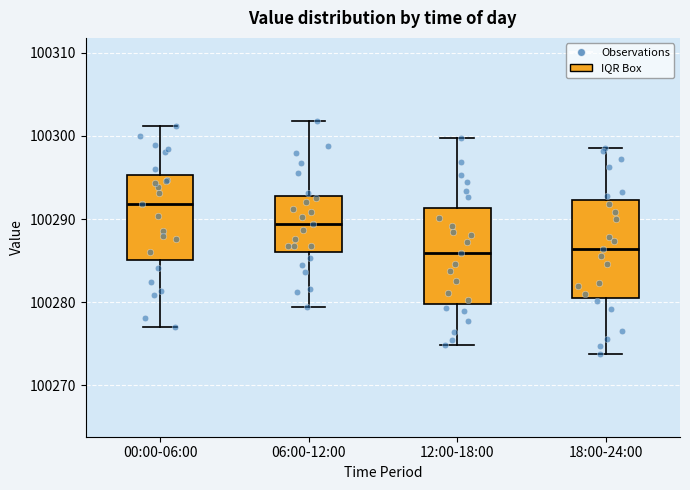

Reading left to right, transcribe this box plot: for each box, give where its median line is, the range the box spans, and where its two whiskers end, as read against the y-axis. The values are not printed on the chart, so give them approximately, as read against the axis.

00:00-06:00: median 100292, box 100285 to 100295, whiskers 100277 to 100301
06:00-12:00: median 100289, box 100286 to 100293, whiskers 100279 to 100302
12:00-18:00: median 100286, box 100280 to 100291, whiskers 100275 to 100300
18:00-24:00: median 100286, box 100281 to 100292, whiskers 100274 to 100299